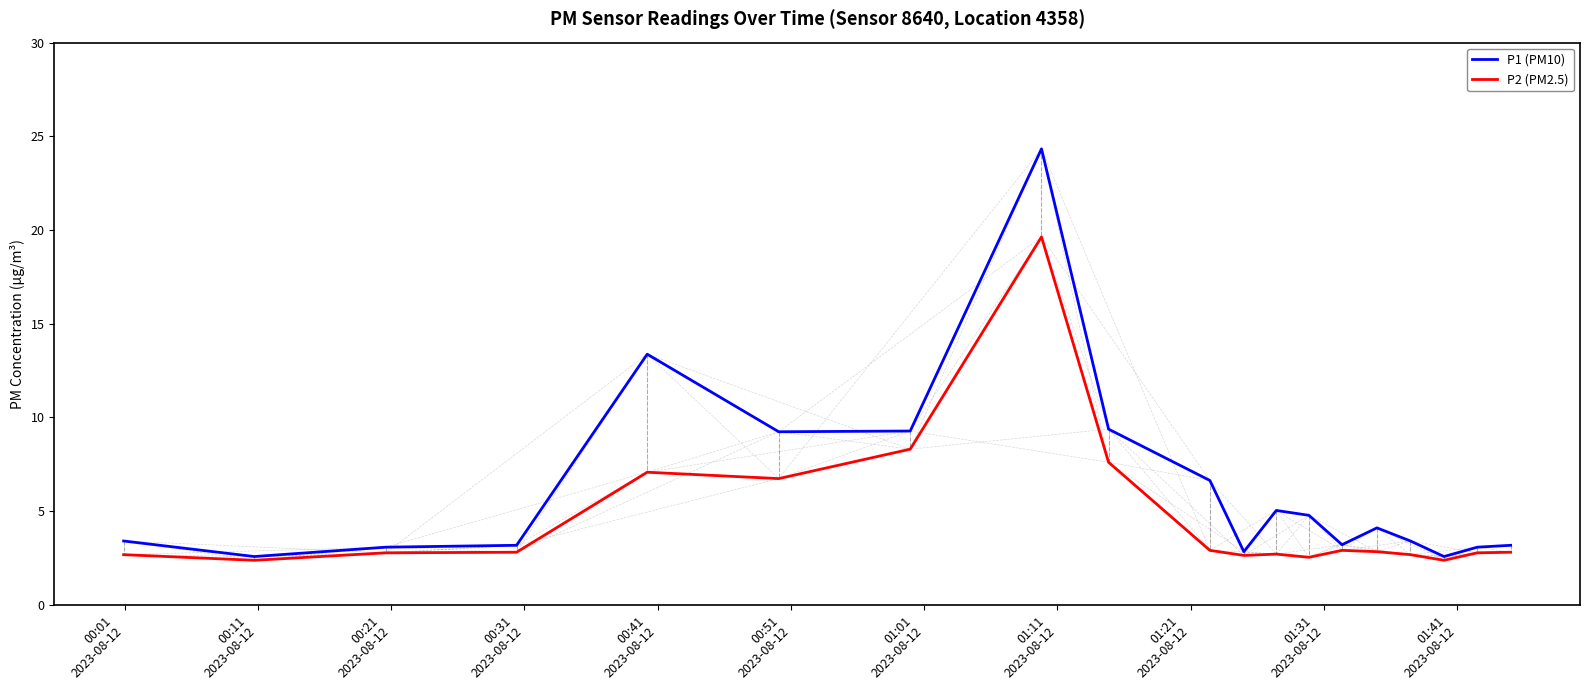

Rank the series by their average value, from highest to lowest.

P1 (PM10), P2 (PM2.5)